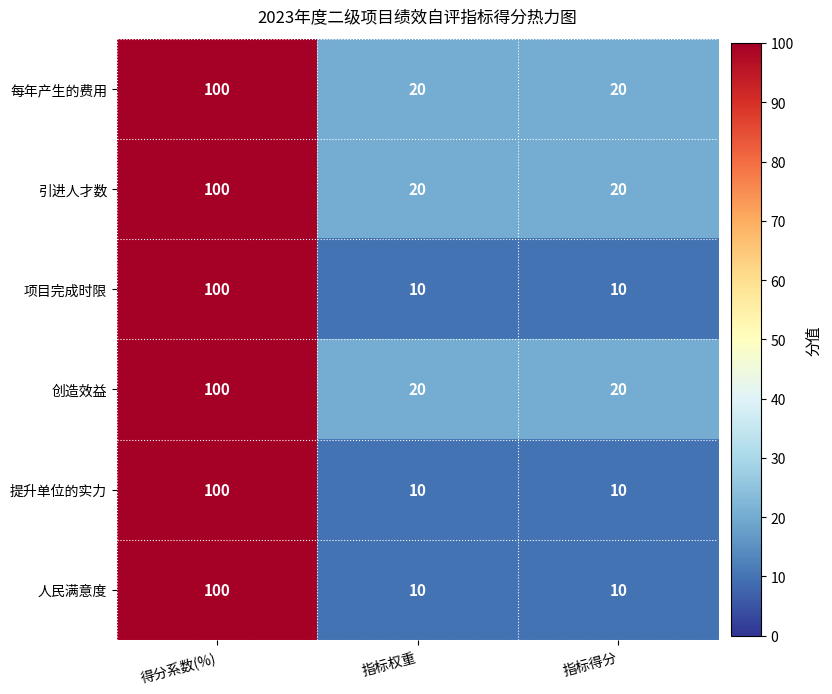

At which category does the chart reach its peak across all series?

得分系数(%)